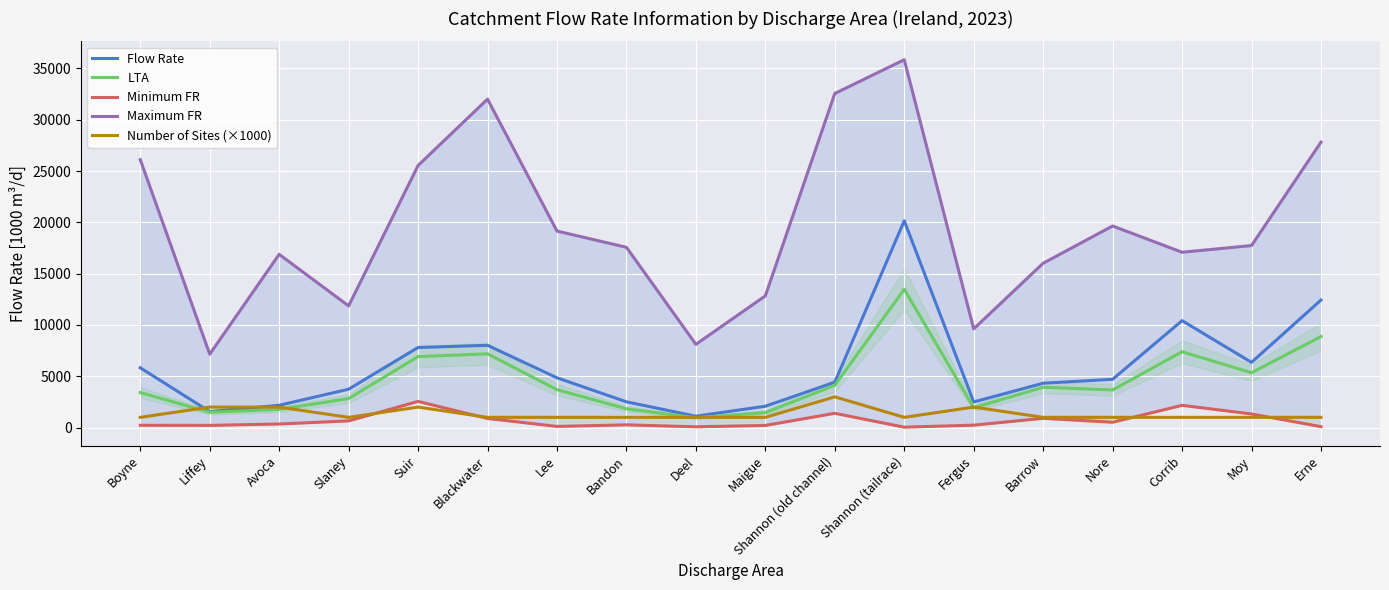

True or false: Minimum FR has more than 0 points higher than both neighbors.

True